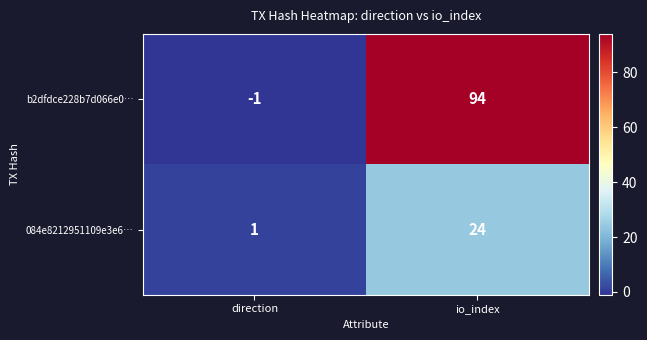

Which series has the largest total across all categories?

b2dfdce228b7d066e0…